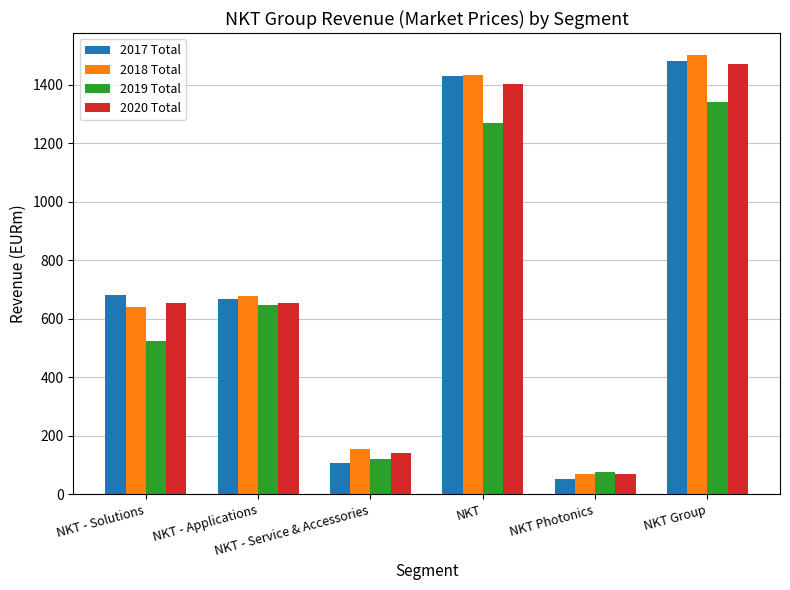

The value of 2017 Total at NKT Photonics is 50.9. True or false?

True